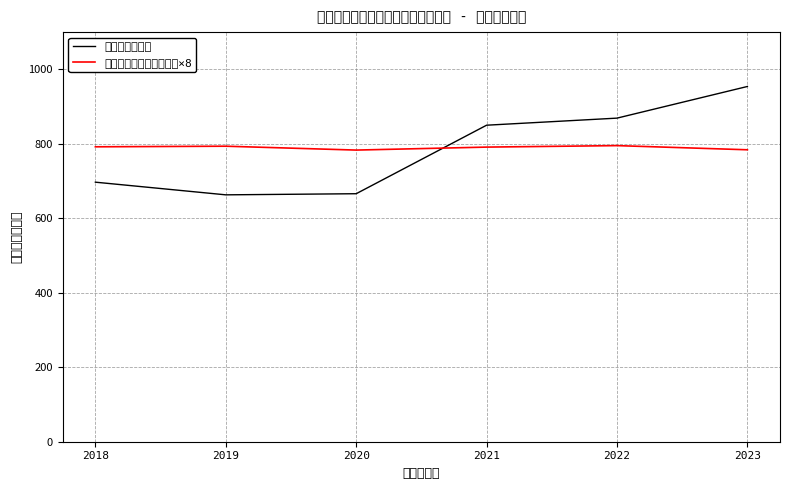

What is the difference between the 高等学校等進学率（％）×8 values at 2018 and 2019?

1.6